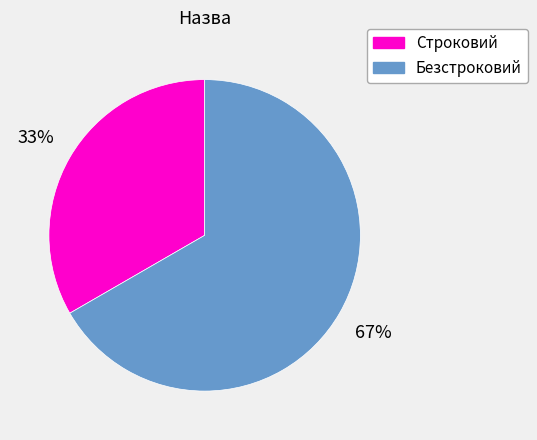

Is it true that Строковий is 33% of the pie?

True